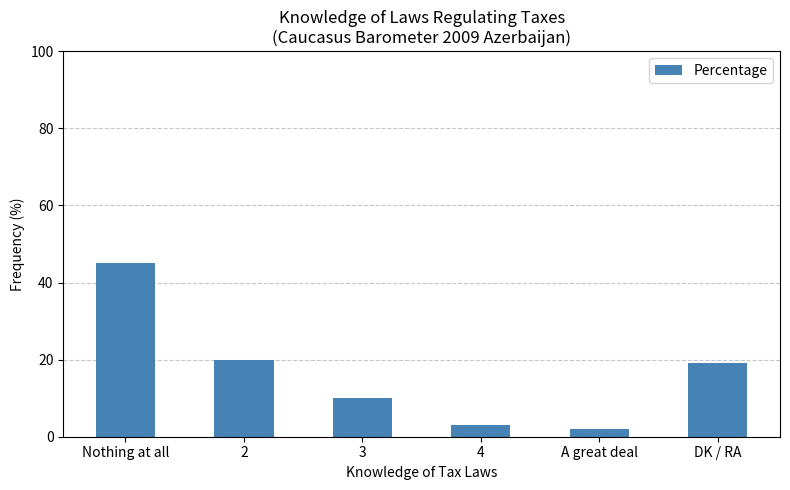

What is the difference between the maximum and second lowest values?

42